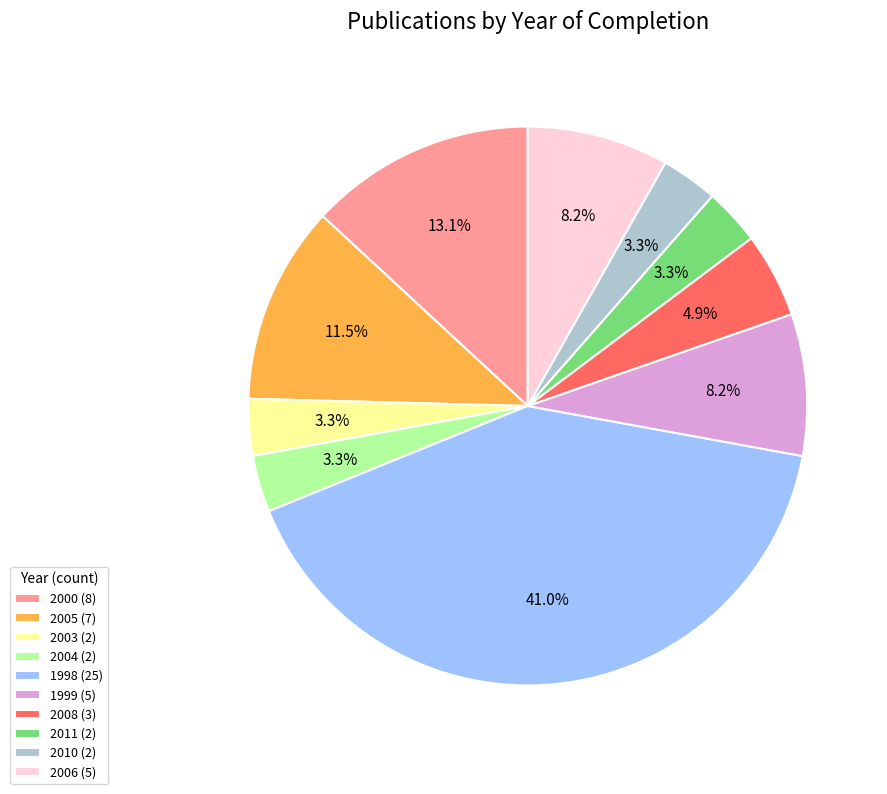

What portion of the pie excludes 2011 (2)?

96.7%